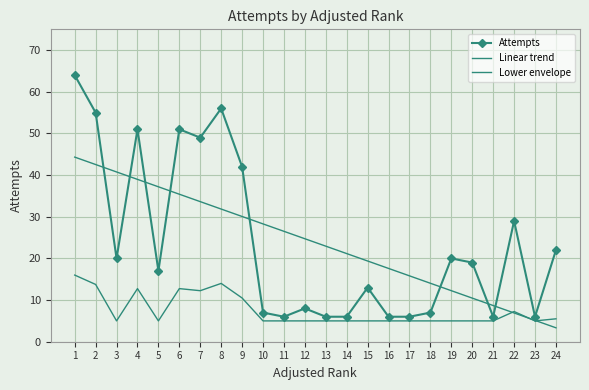

True or false: Linear trend has a value of 31.9 at 8.

True